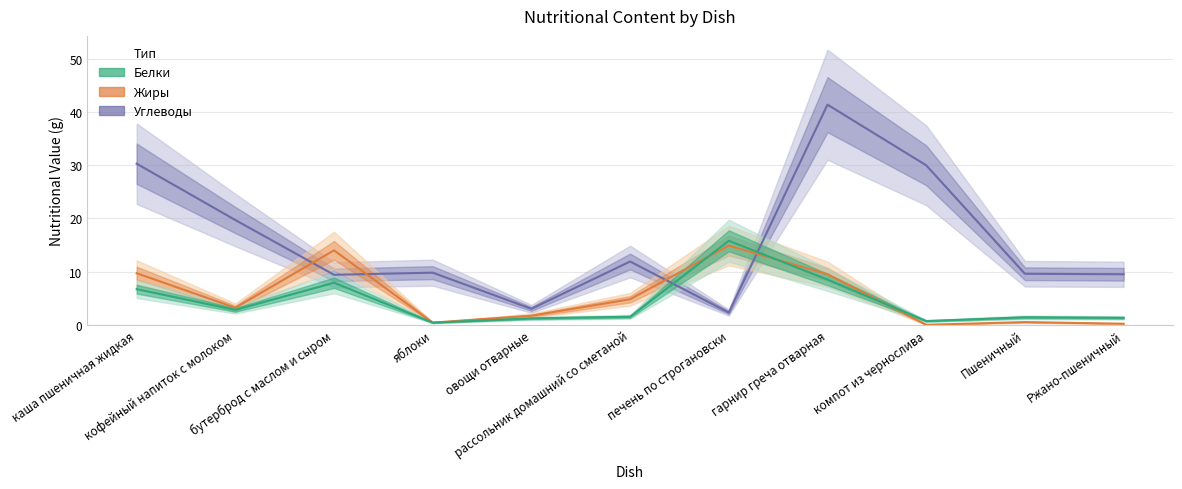

How many interior local valleys does the Жиры series have?

3